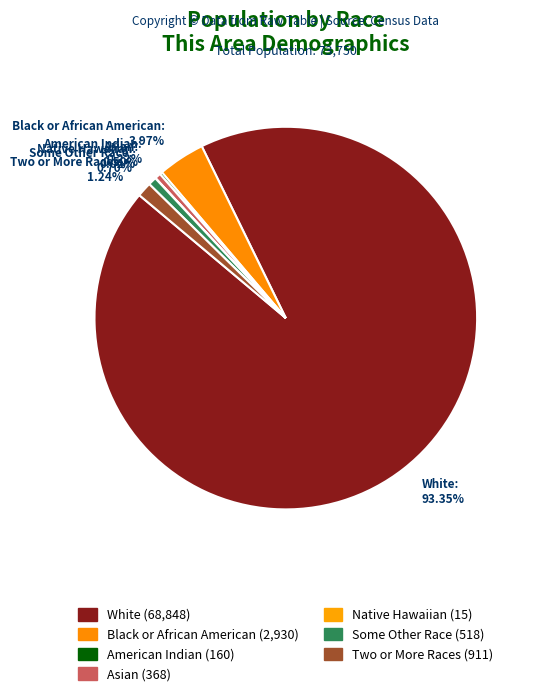

Combined, do Asian: 0.50% and Some Other Race: 0.70% account for over 50%?

No